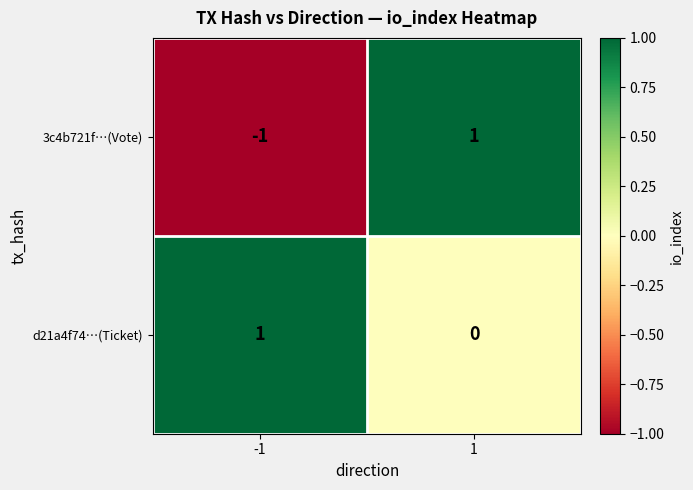

List the labels in order of d21a4f74…(Ticket) value, smallest first.

1, -1